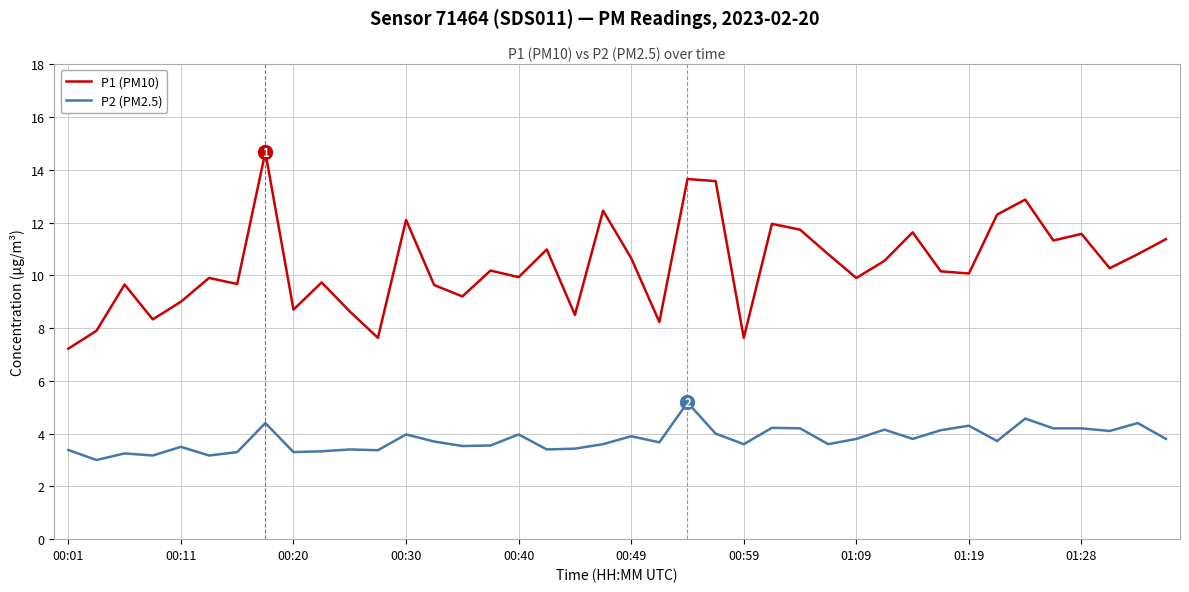

What is the lowest value of the P2 (PM2.5) series?

3.0